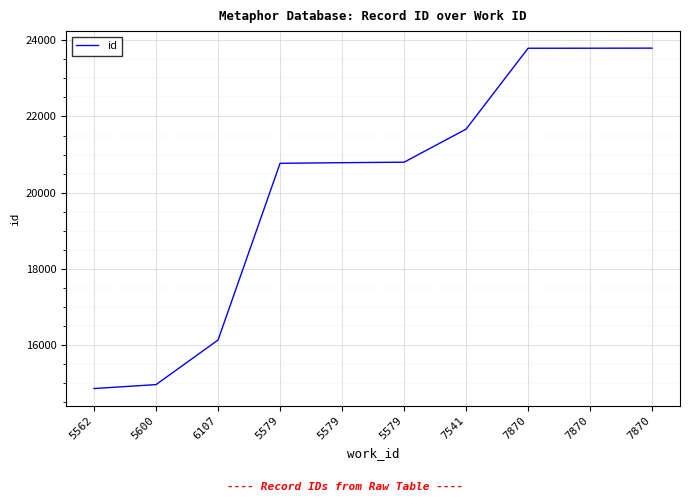

Does the chart display data point markers on the line(s)?

No